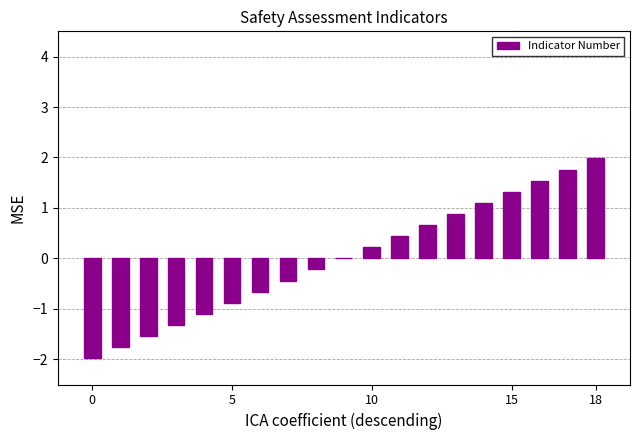

What is the greatest value displayed?

2.0